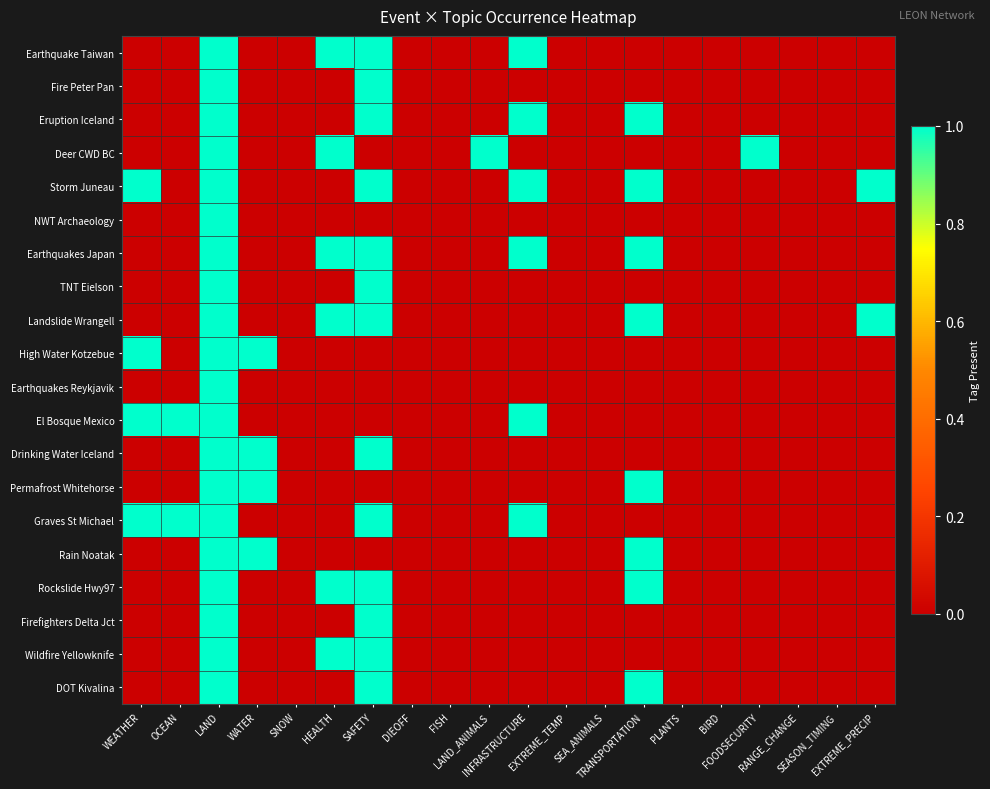

At SAFETY, list the series in order from smallest to largest.

Deer CWD BC, NWT Archaeology, High Water Kotzebue, Earthquakes Reykjavik, El Bosque Mexico, Permafrost Whitehorse, Rain Noatak, Earthquake Taiwan, Fire Peter Pan, Eruption Iceland, Storm Juneau, Earthquakes Japan, TNT Eielson, Landslide Wrangell, Drinking Water Iceland, Graves St Michael, Rockslide Hwy97, Firefighters Delta Jct, Wildfire Yellowknife, DOT Kivalina